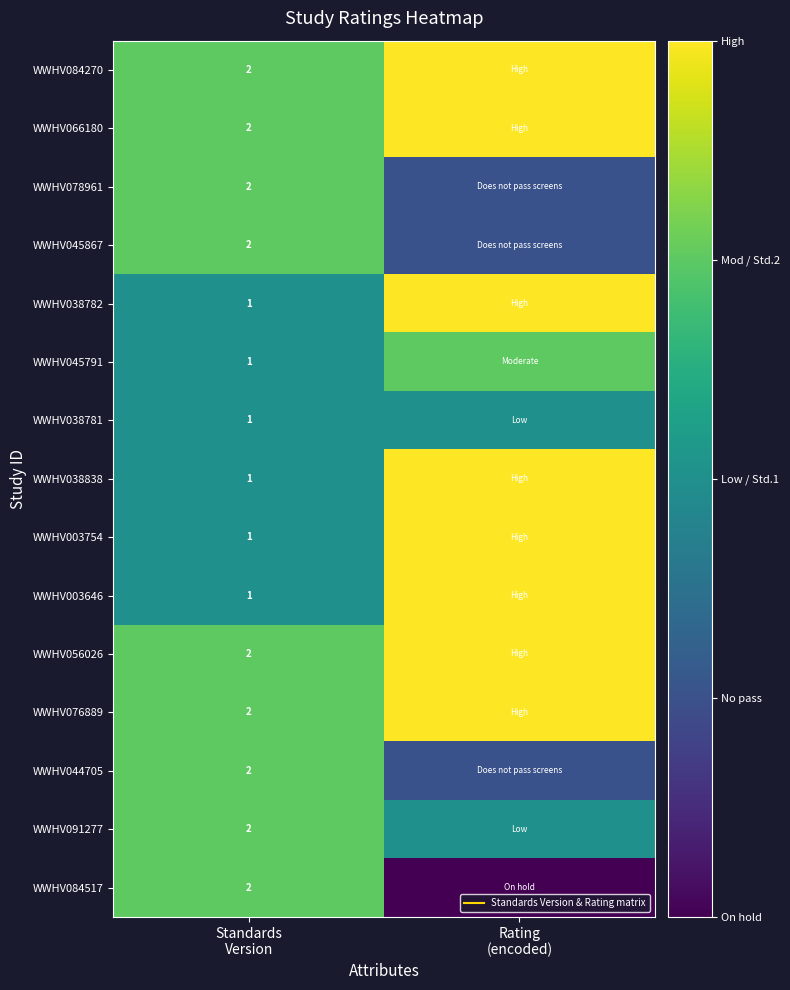

At which category is the sum across all series the highest?

Rating
(encoded)